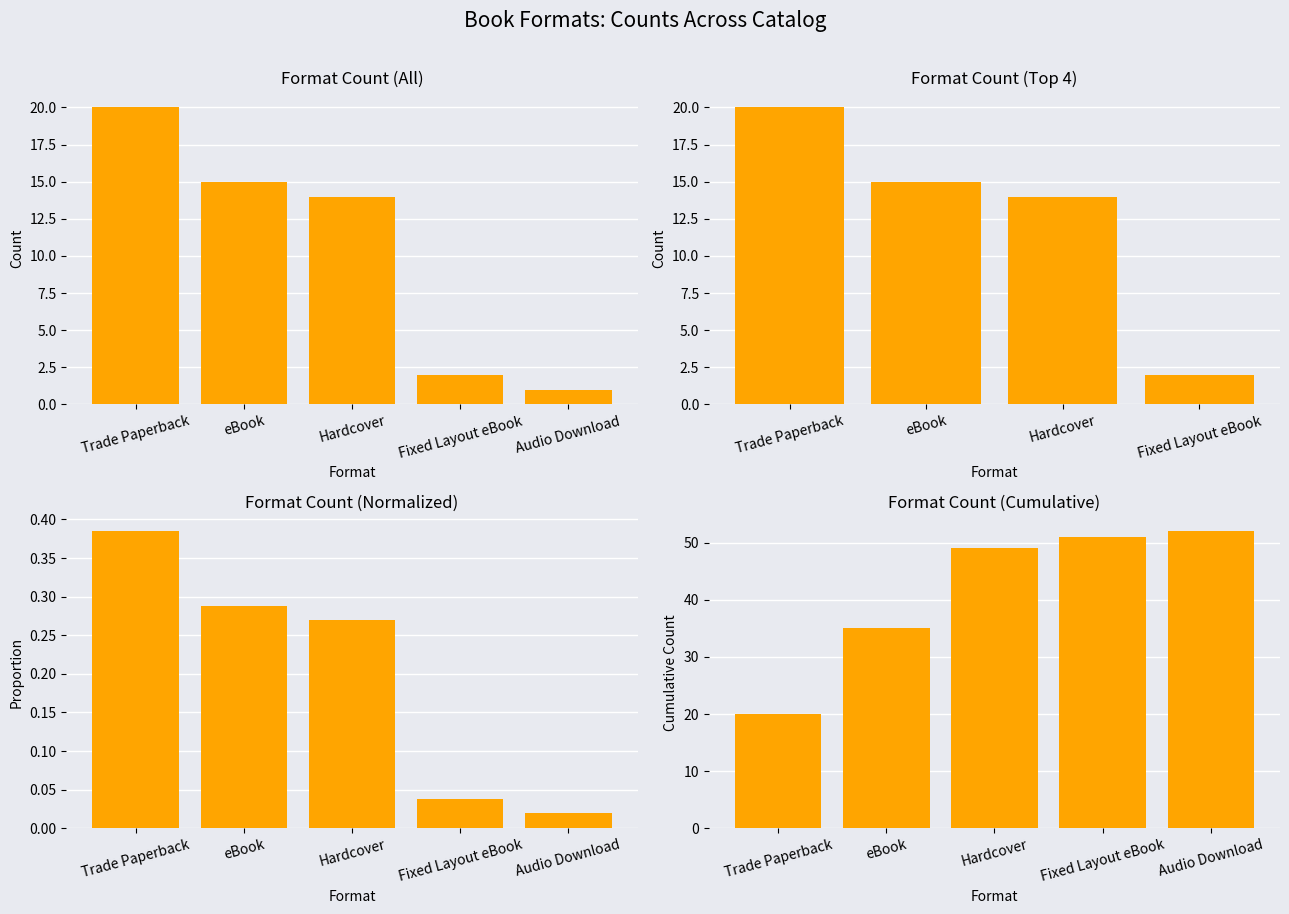

Does the chart contain stacked bars?

No